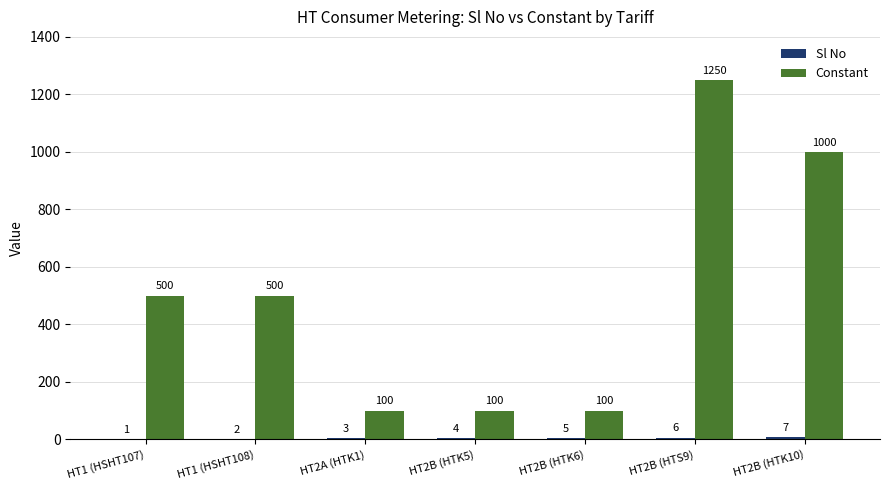

Does the chart contain stacked bars?

No